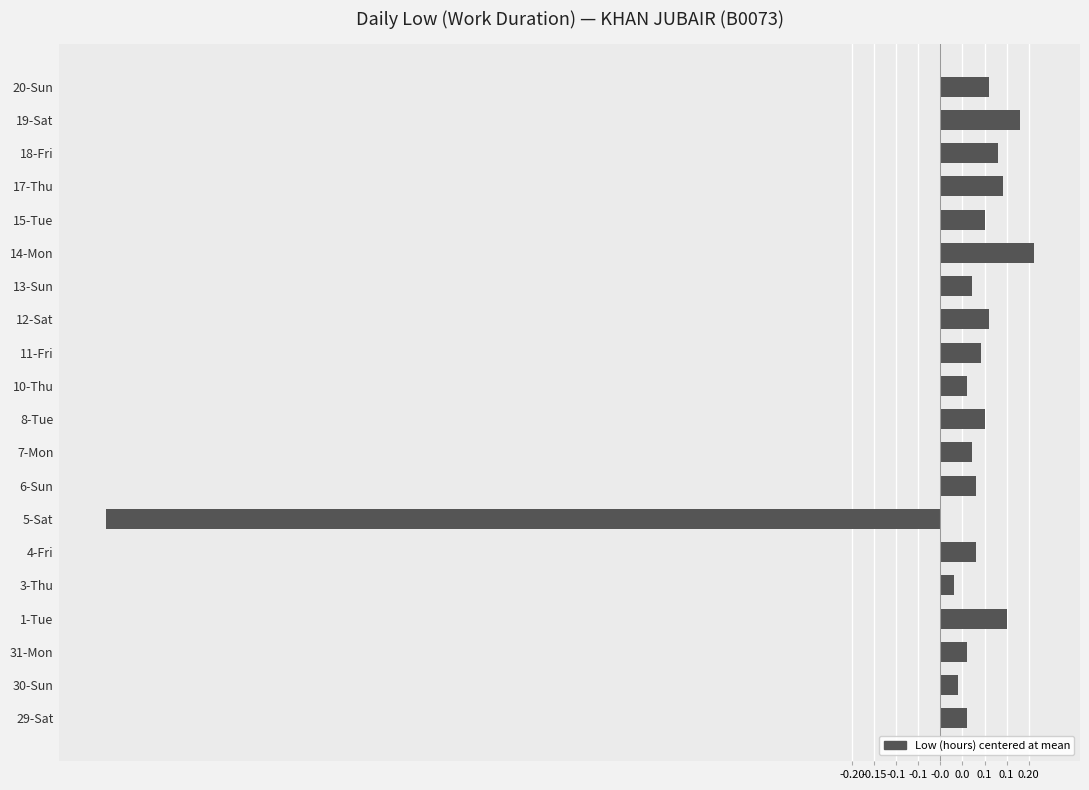

Are the bars horizontal?

Yes